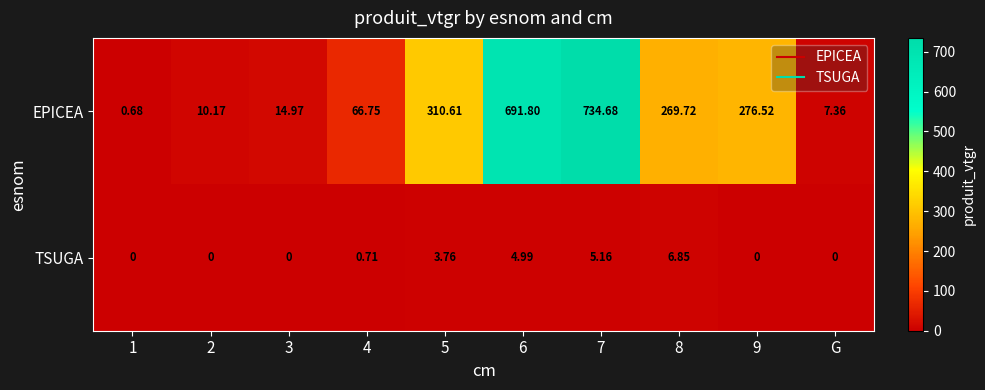

List the series in order of their peak value, lowest first.

TSUGA, EPICEA